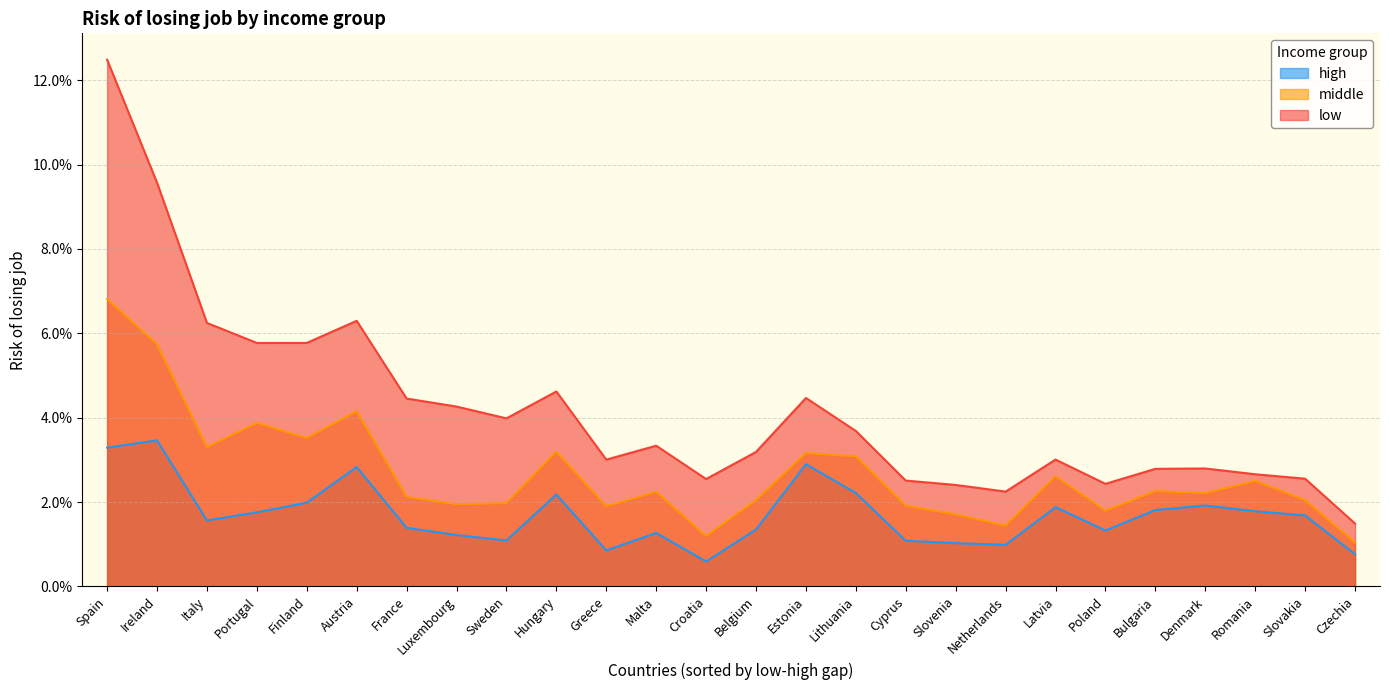

What is the sum of all high values?

0.4